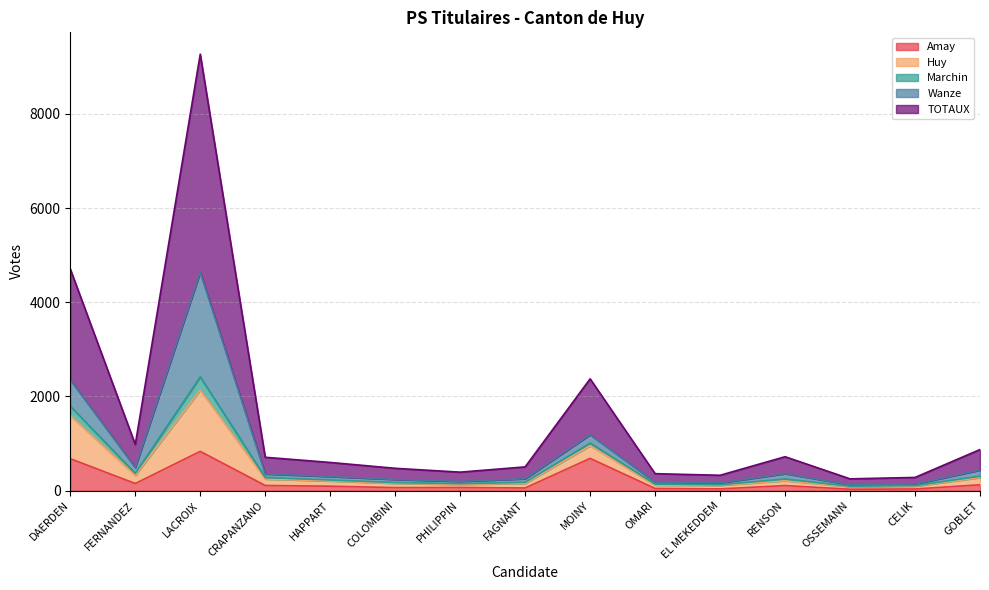

What is the maximum value for Amay?

834